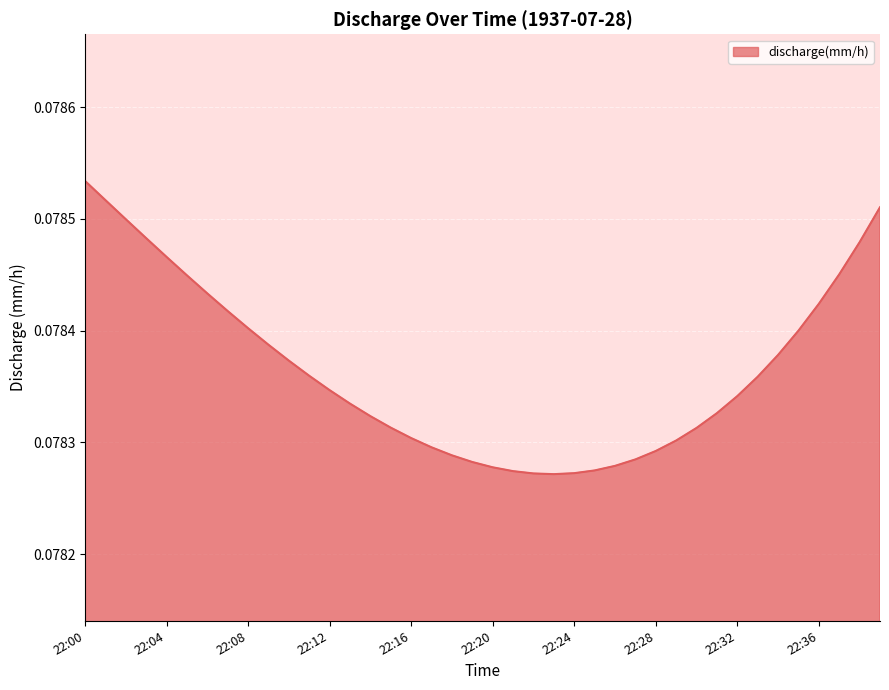

How many points are lower than both their immediate neighbors (excluding endpoints)?

1